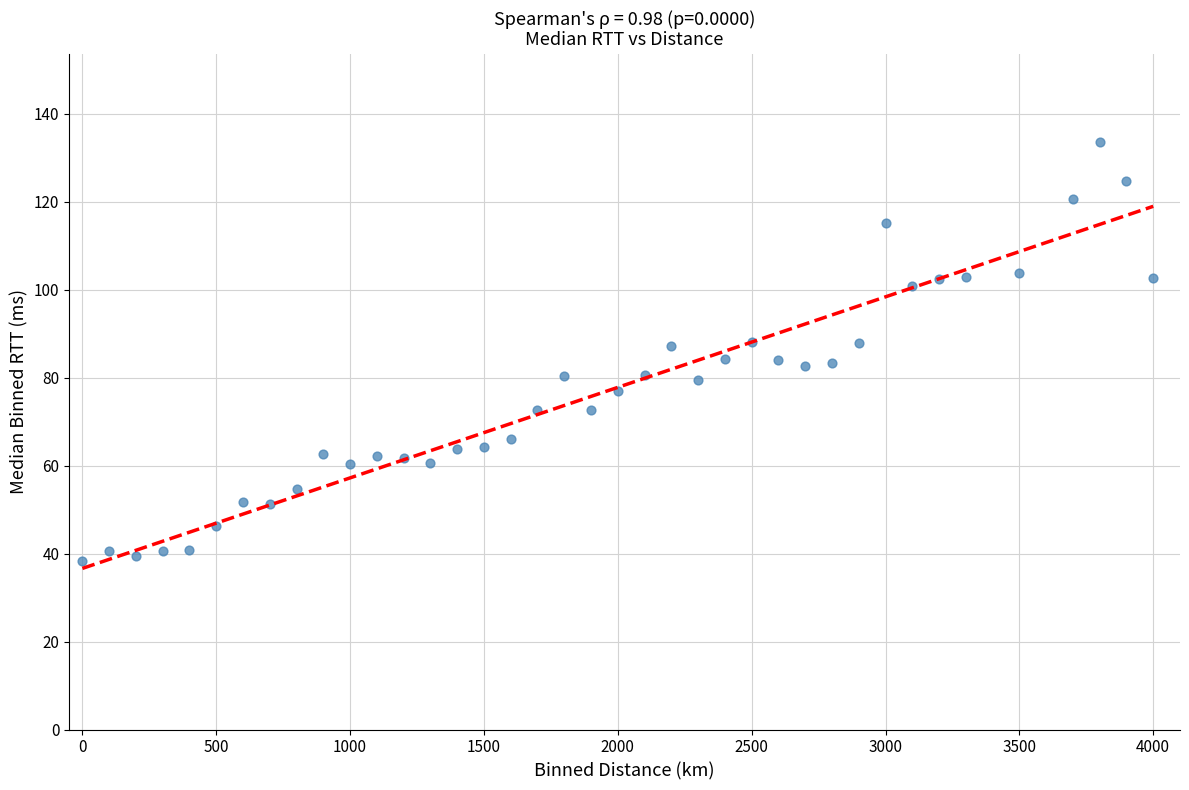

What is the range of X values (max minus min)?

4000.0